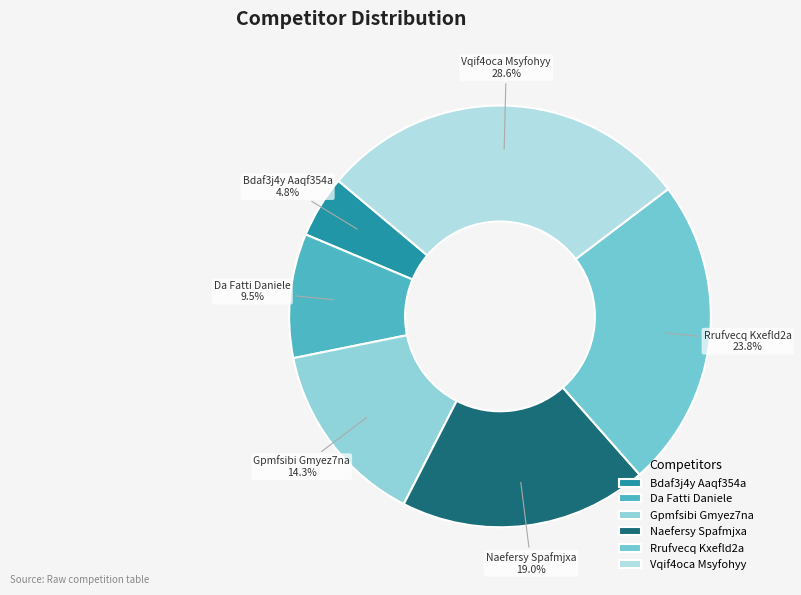

How many segments does this pie chart have?

6